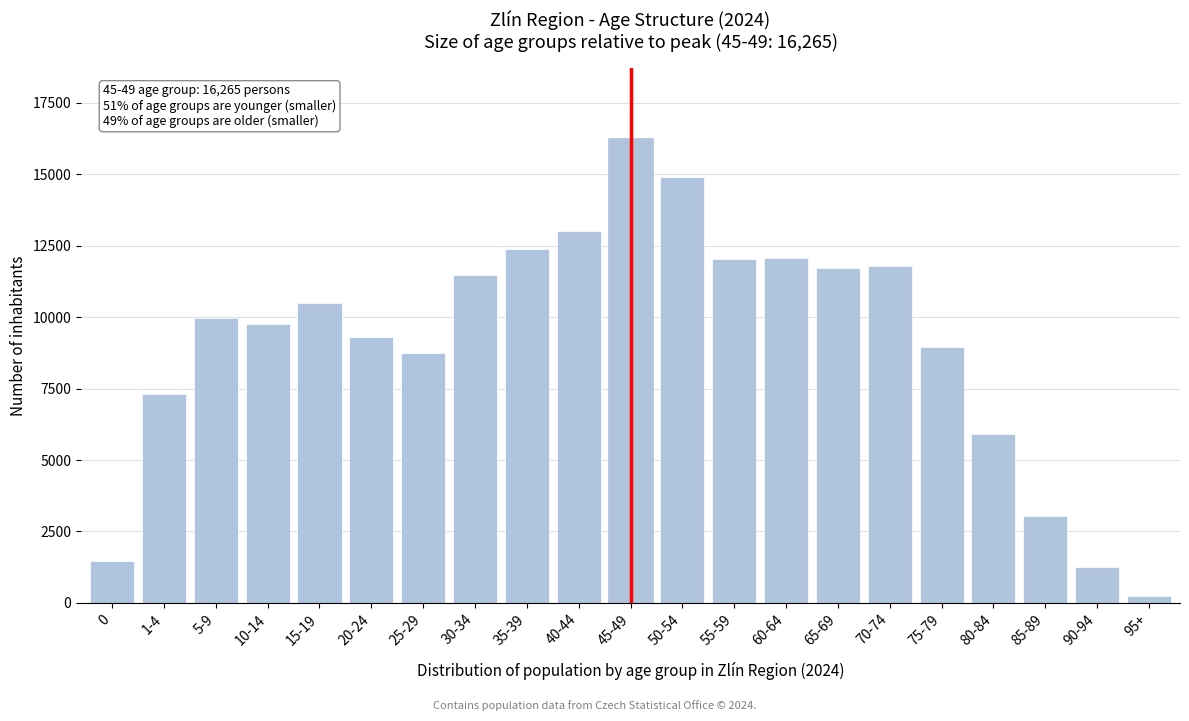

What is the greatest value displayed?

16265